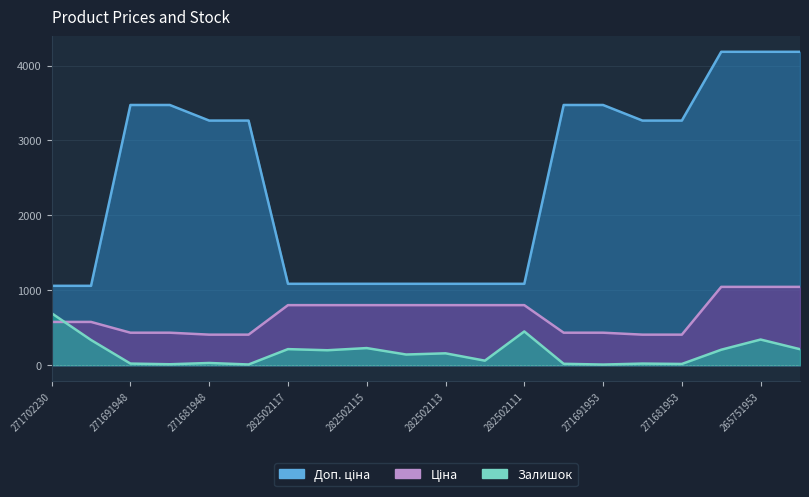

What is the maximum value for Доп. ціна?

4184.0